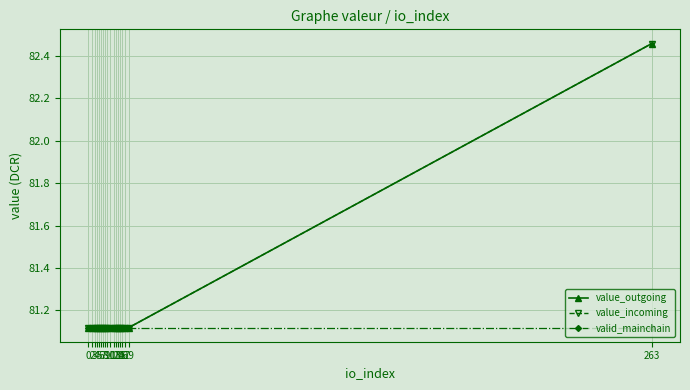

Which series changed the most between 5 and 16?

value_outgoing